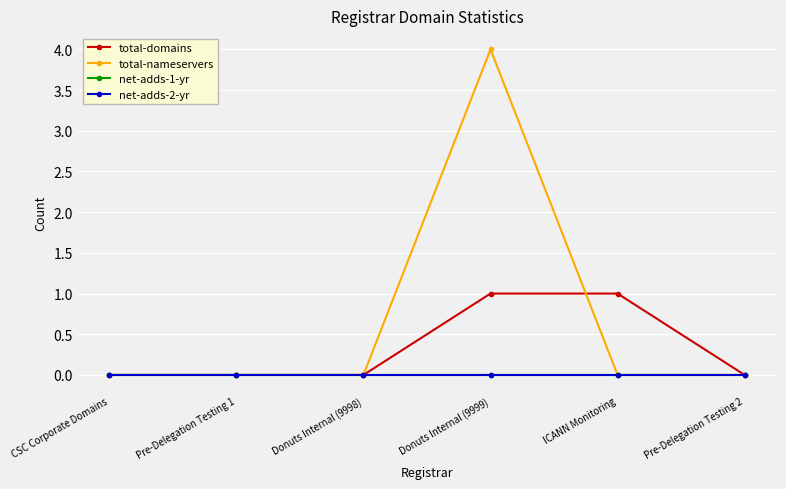

Reading left to right, what are all the values shown in this chart?

total-domains: 0	0	0	1	1	0
total-nameservers: 0	0	0	4	0	0
net-adds-1-yr: 0	0	0	0	0	0
net-adds-2-yr: 0	0	0	0	0	0